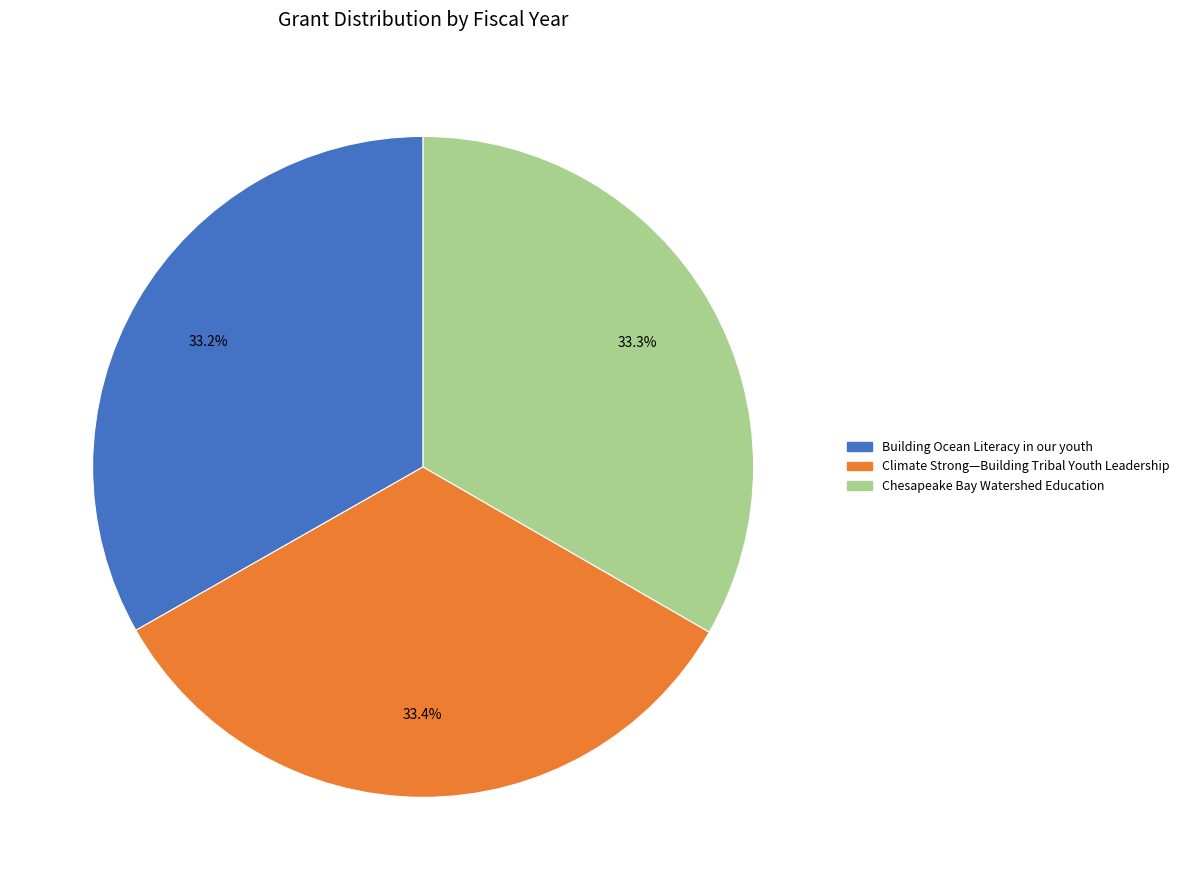

Is there any slice that represents more than half of the pie?

No